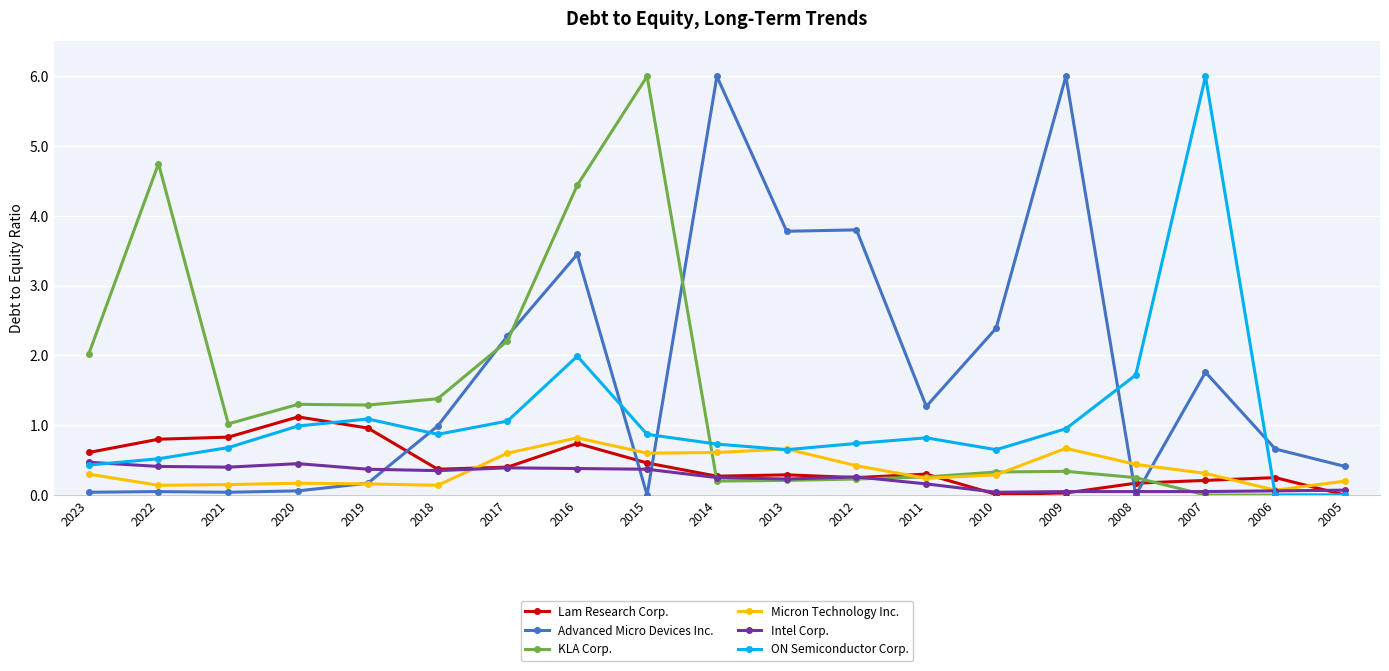

What is the difference between the Micron Technology Inc. values at 2014 and 2009?

0.1